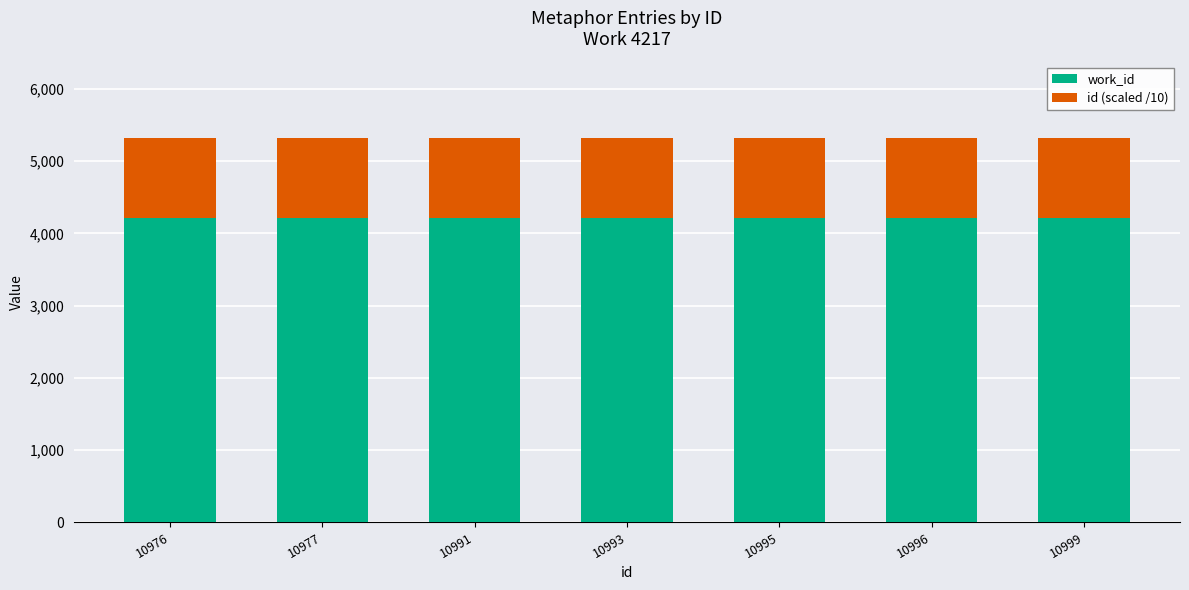

What is the total value across all series at 10977?

5314.7